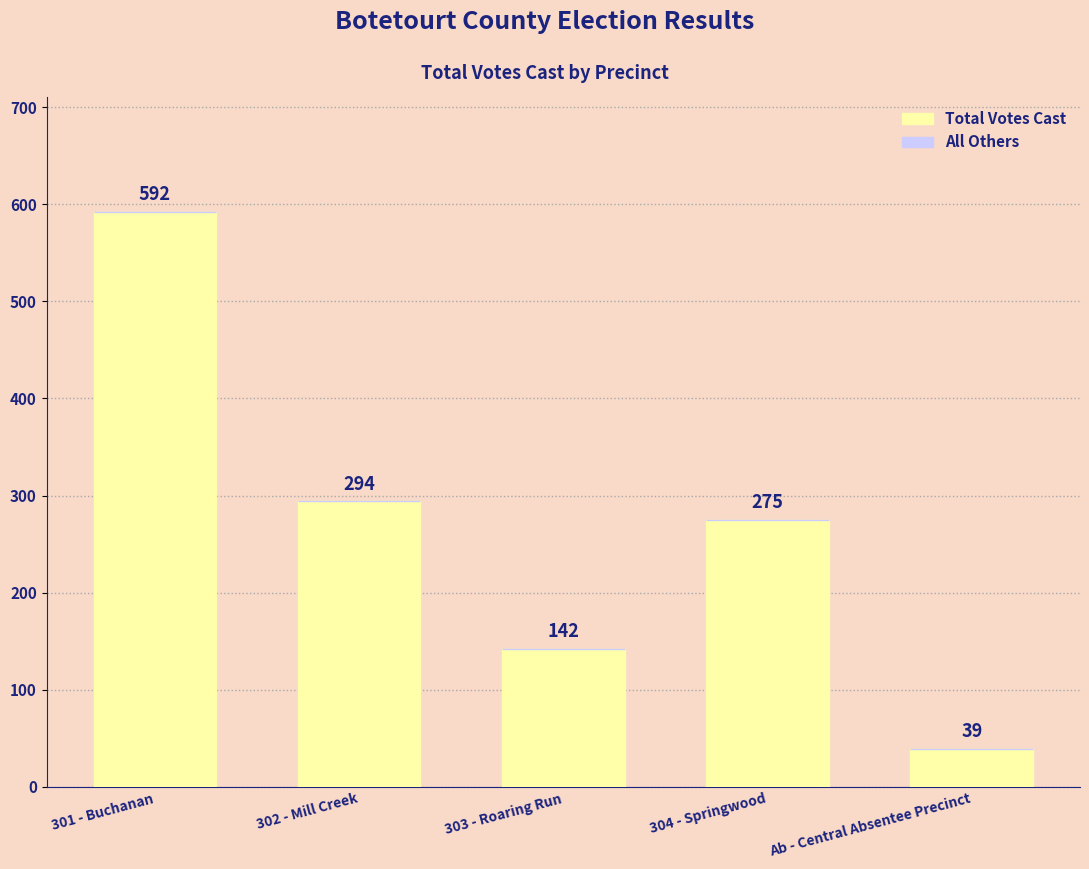

What is the maximum value shown in the chart?

592